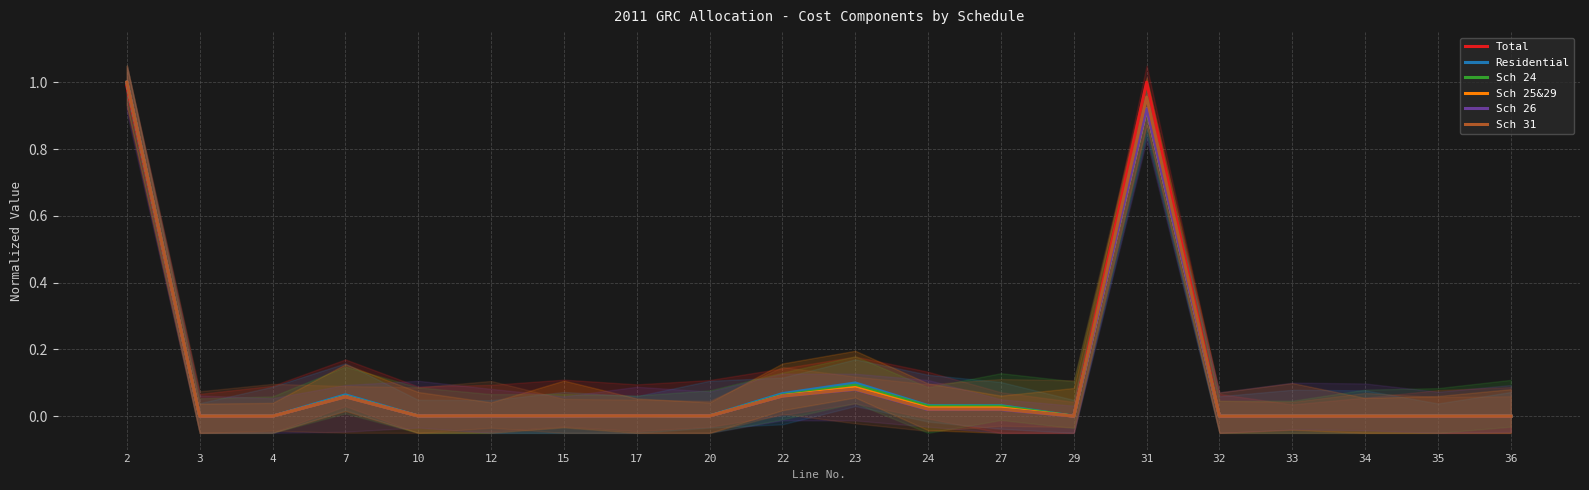

What is the greatest value displayed?

1.0